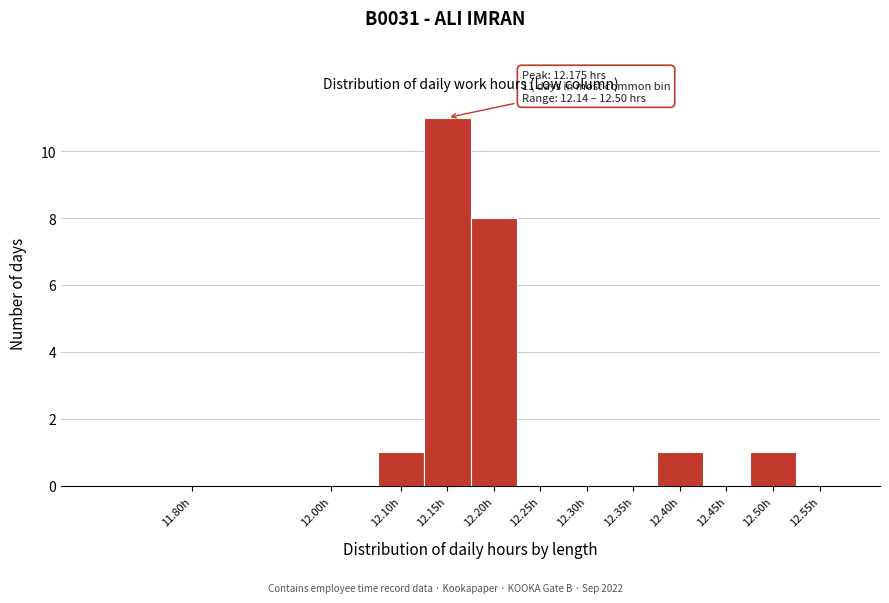

Reading right to left, list all the values displayed in this chart.

12.55h=0	12.50h=1	12.45h=0	12.40h=1	12.35h=0	12.30h=0	12.25h=0	12.20h=8	12.15h=11	12.10h=1	12.00h=0	11.80h=0